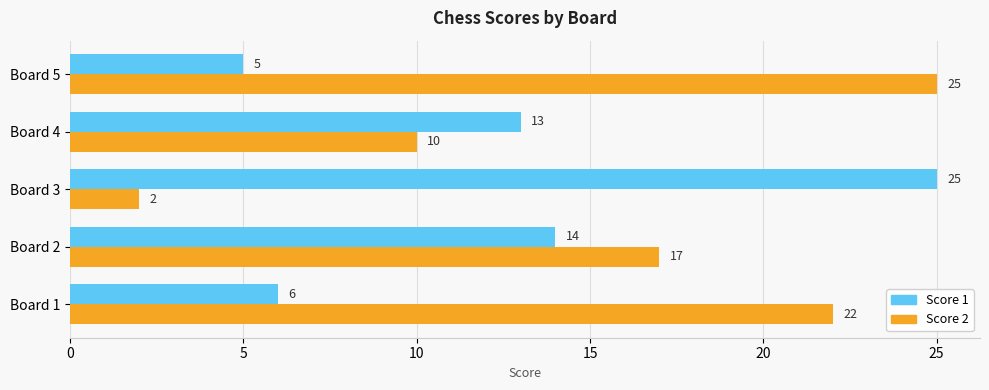

How many Score 2 values are between 10 and 22?

3